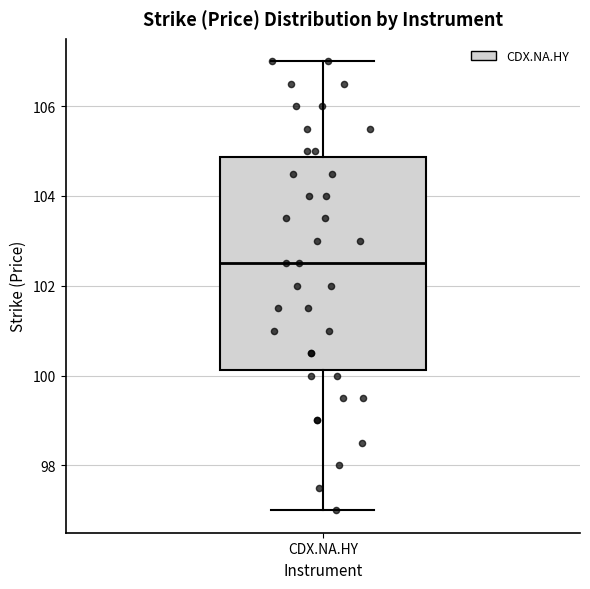

Where does the lower whisker of the box for CDX.NA.HY end on the y-axis? The values are not printed on the chart, so give them approximately, as read against the axis.

97.0